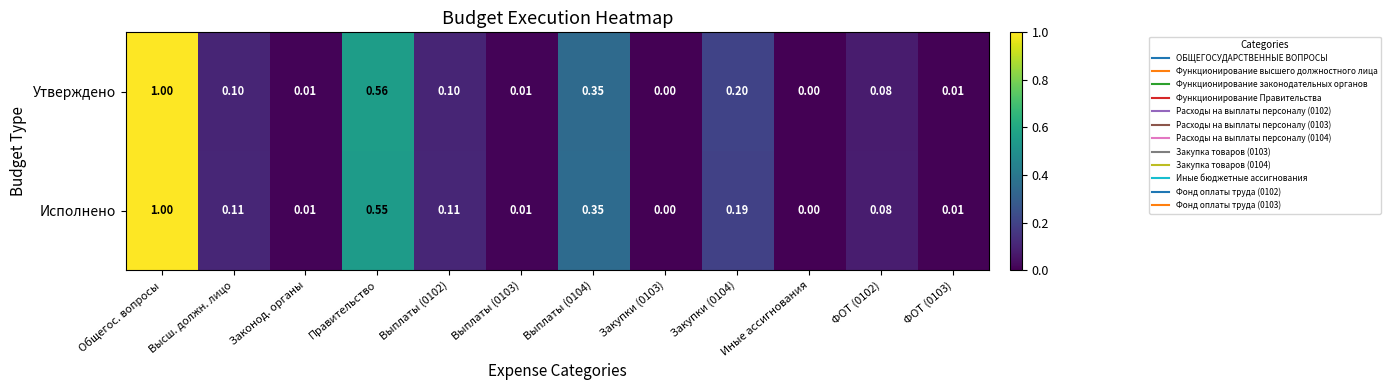

Which category has the highest value in the Утверждено series?

Общегос. вопросы